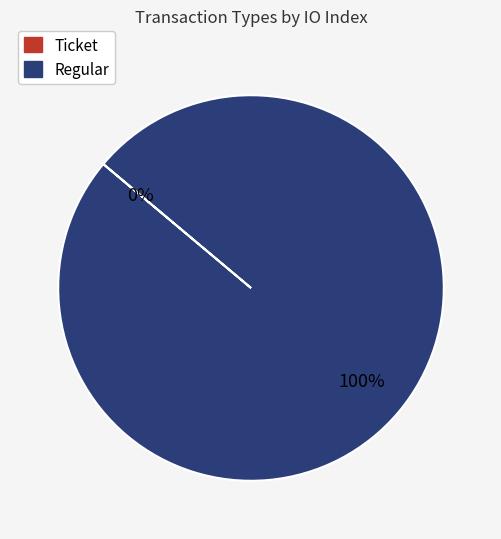

What percentage do Regular and Ticket together represent?

100.0%